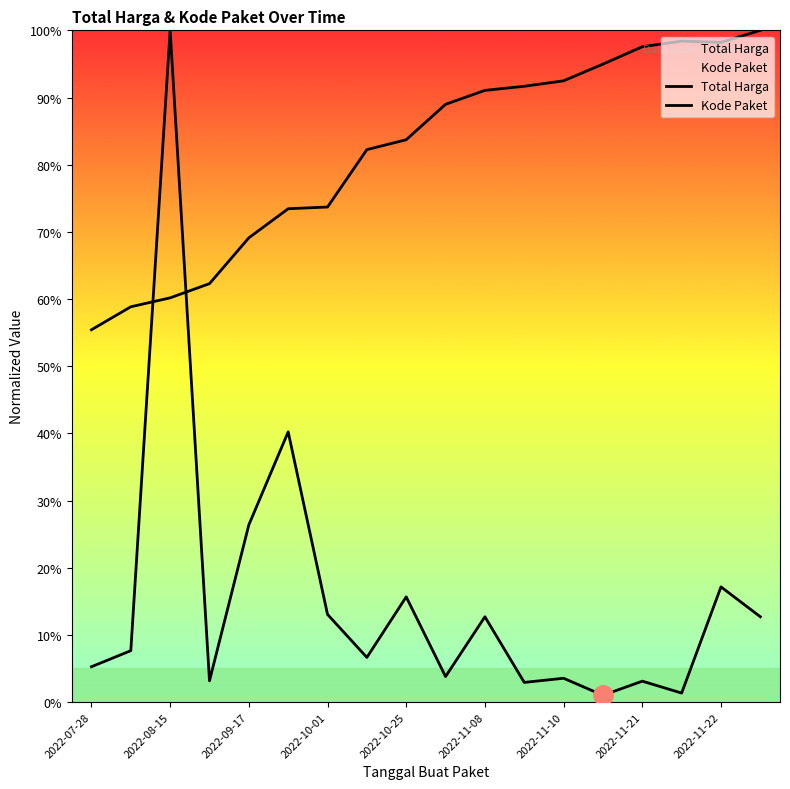

How many lines are shown in the chart?

2